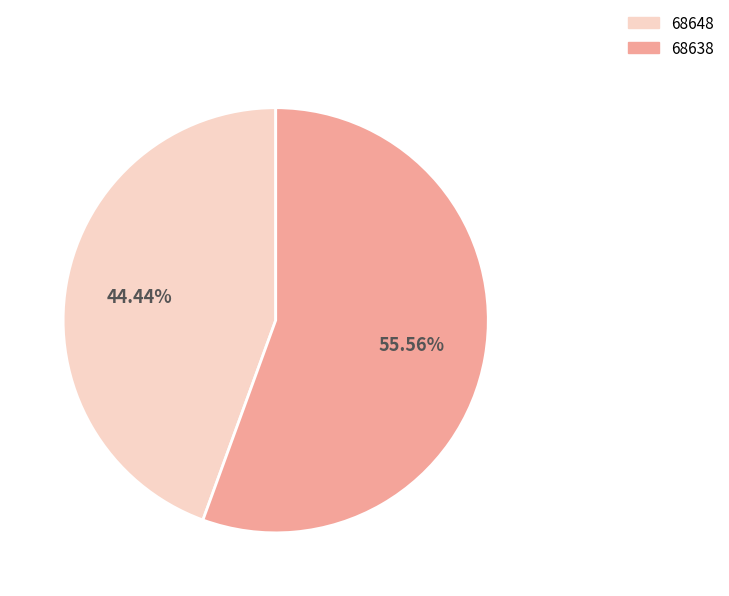

What is the total percentage of 68638 and 68648?

100.0%